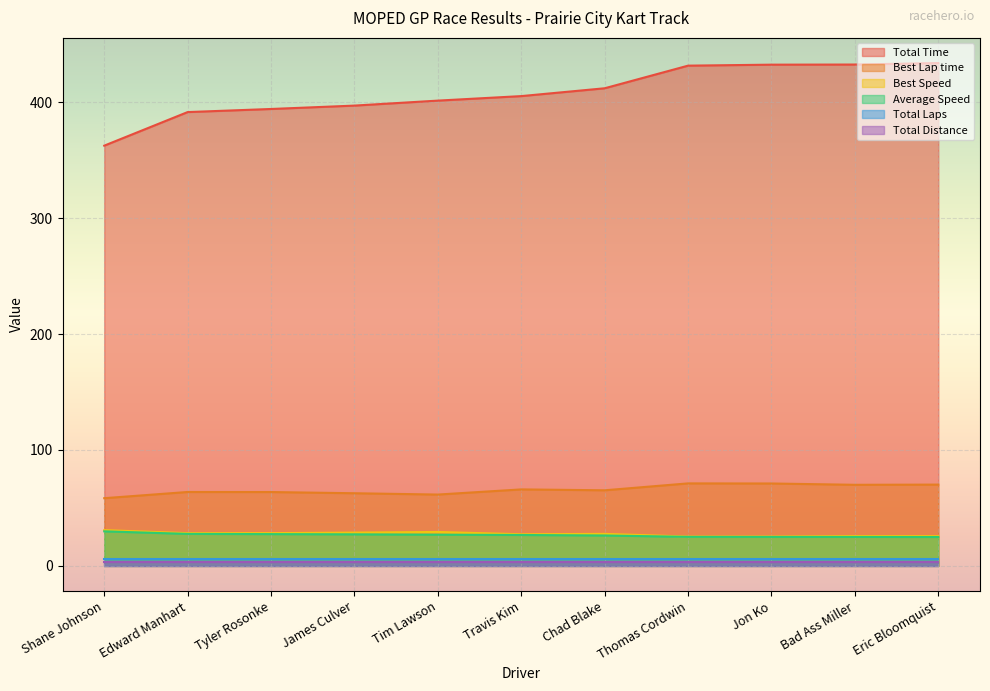

True or false: Average Speed and Total Time intersect in this chart.

False